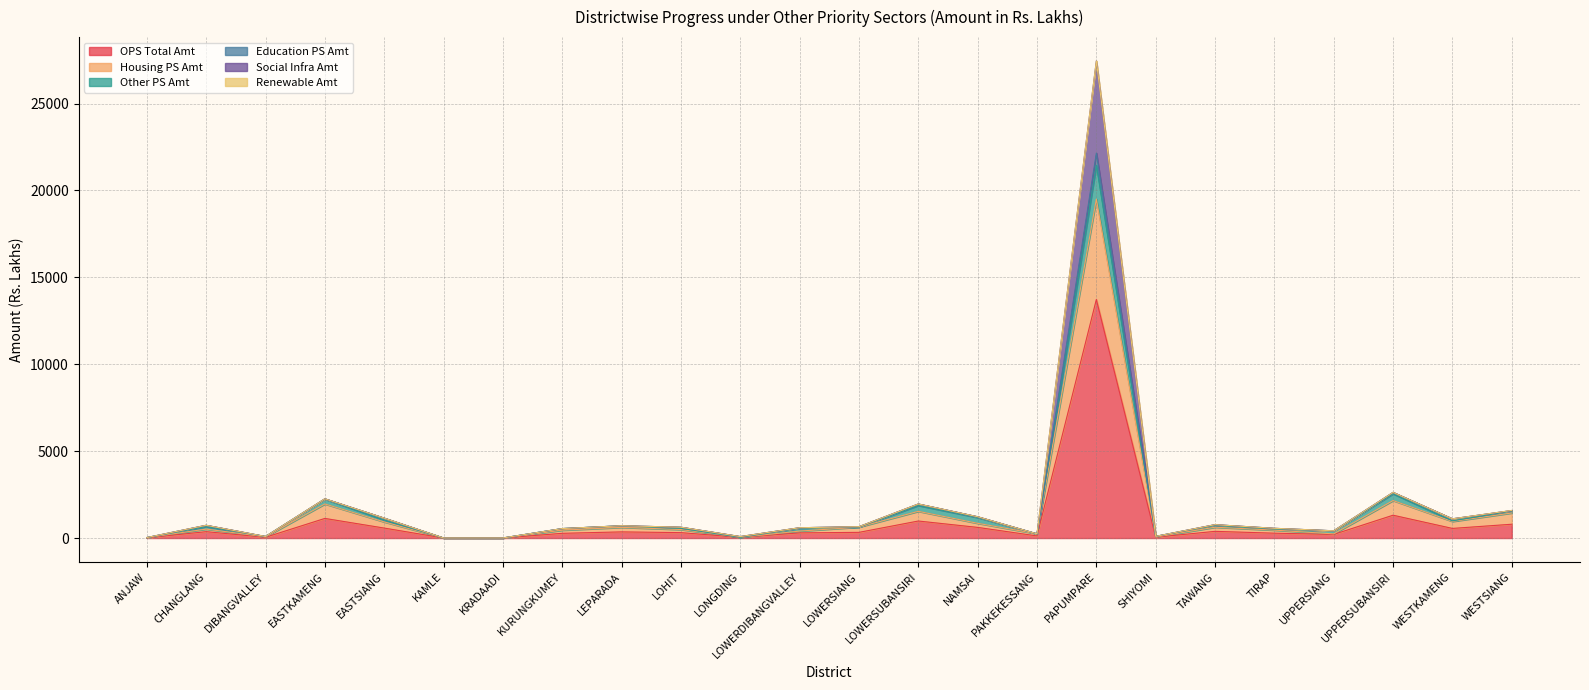

At which category is the sum across all series the highest?

PAPUMPARE